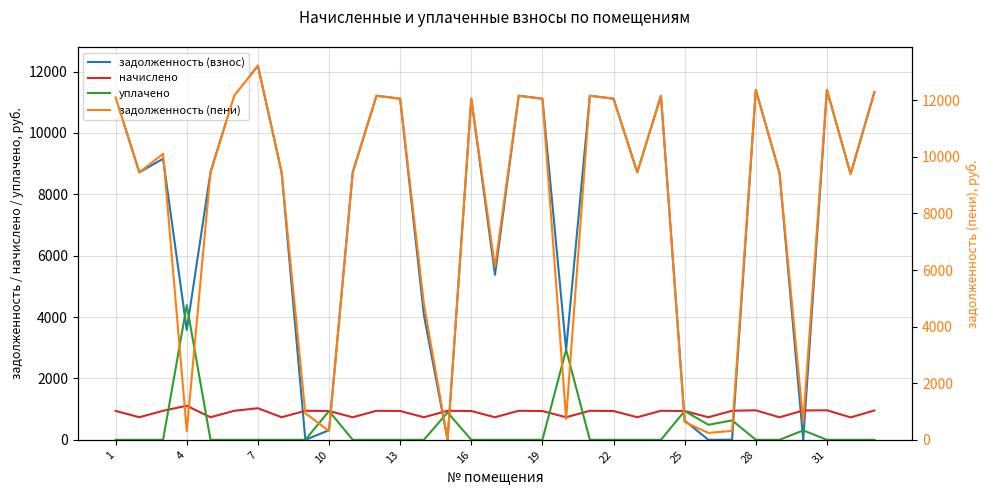

How many positive values does the уплачено series have?

8